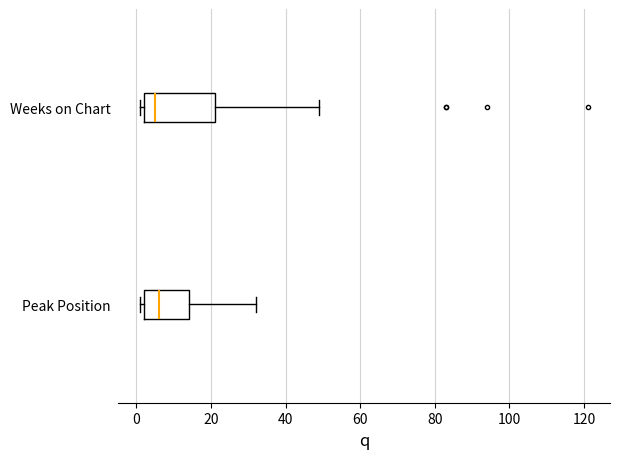

Which box is the widest, from its left edge to its right edge?

Weeks on Chart